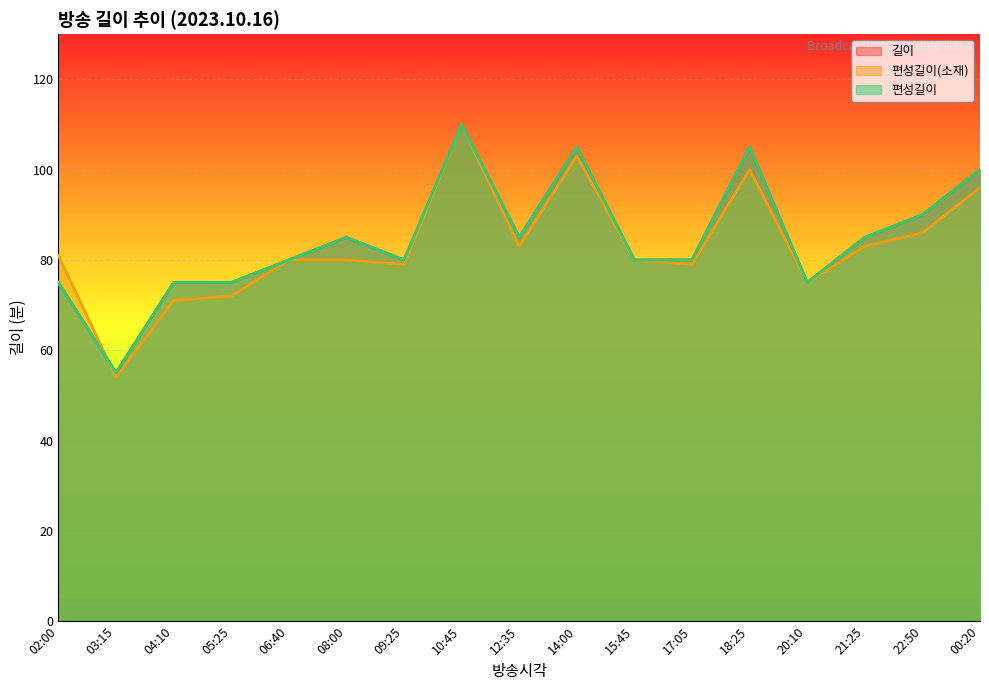

The value of 길이 at 14:00 is 105. True or false?

True